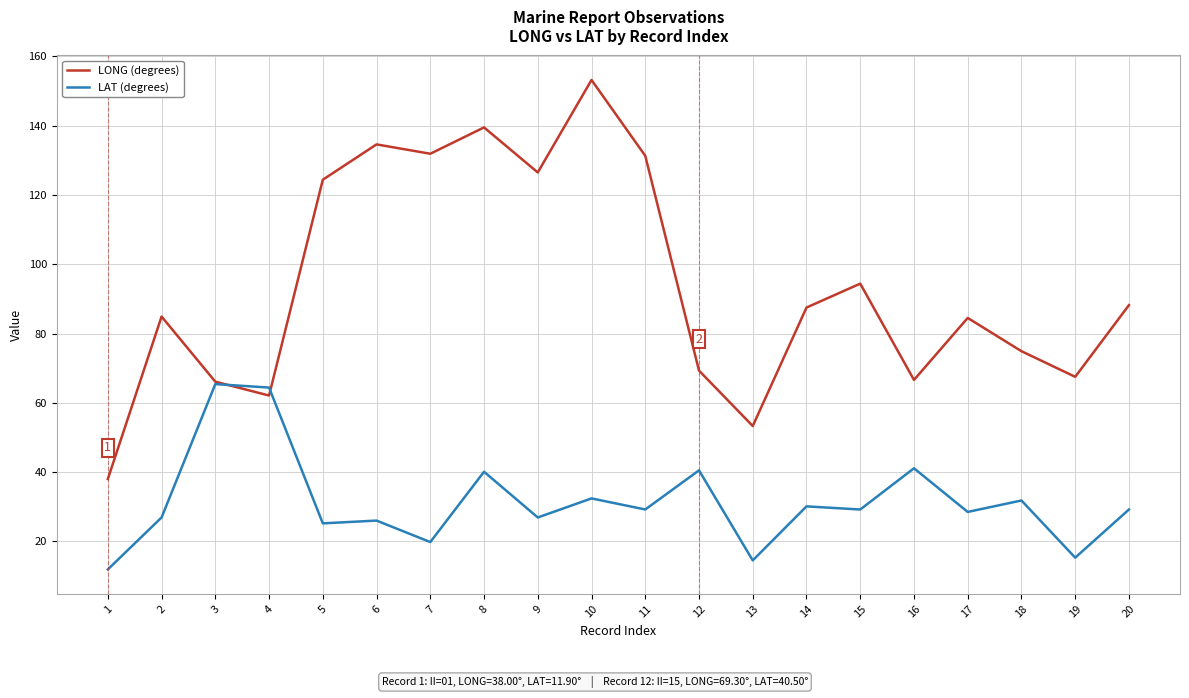

Is the value of LONG (degrees) at 15 greater than the value of LAT (degrees) at 1?

Yes